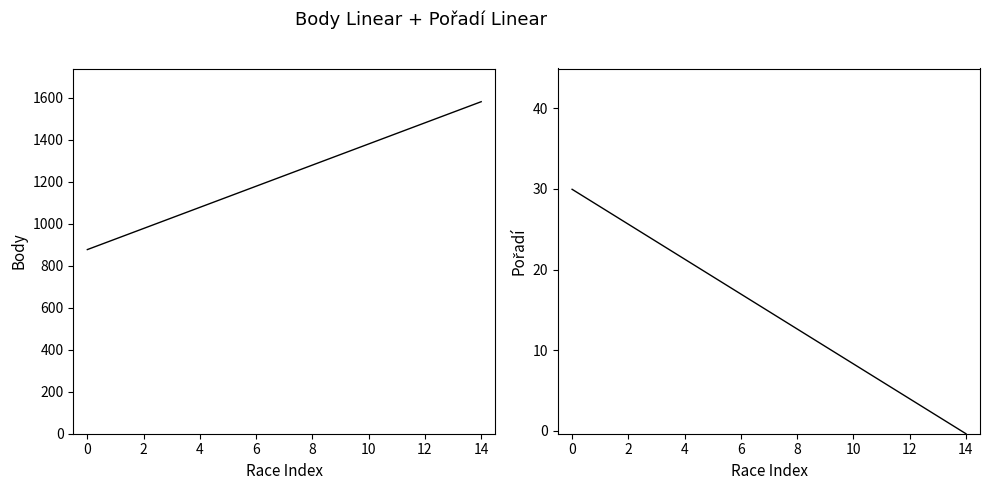

True or false: Body has more than 1 interior local peaks.

False